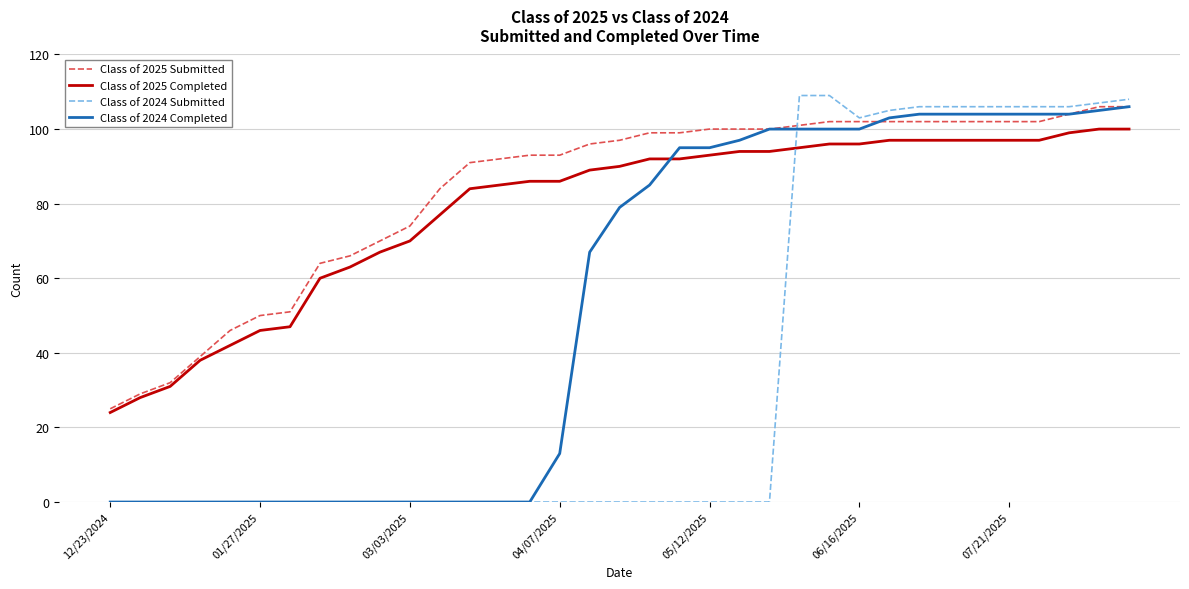

Which series has the largest total across all categories?

Class of 2025 Submitted